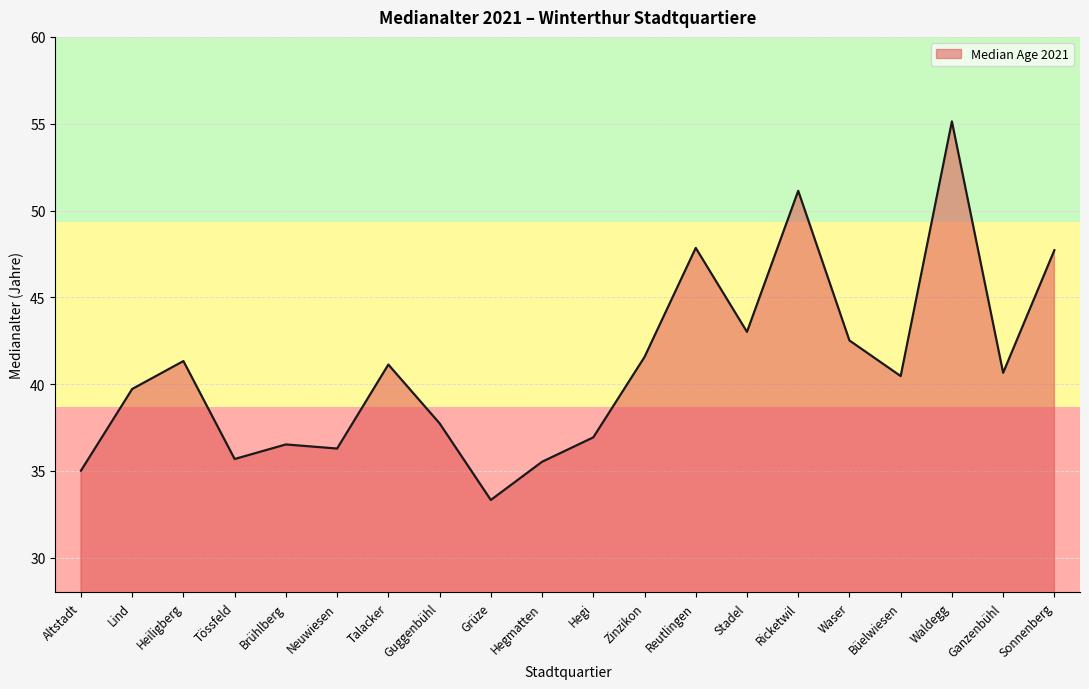

Reading left to right, extract all data points from this chart.

35.0	39.7	41.3	35.7	36.5	36.3	41.1	37.7	33.3	35.5	36.9	41.6	47.8	43.0	51.1	42.5	40.5	55.1	40.7	47.7